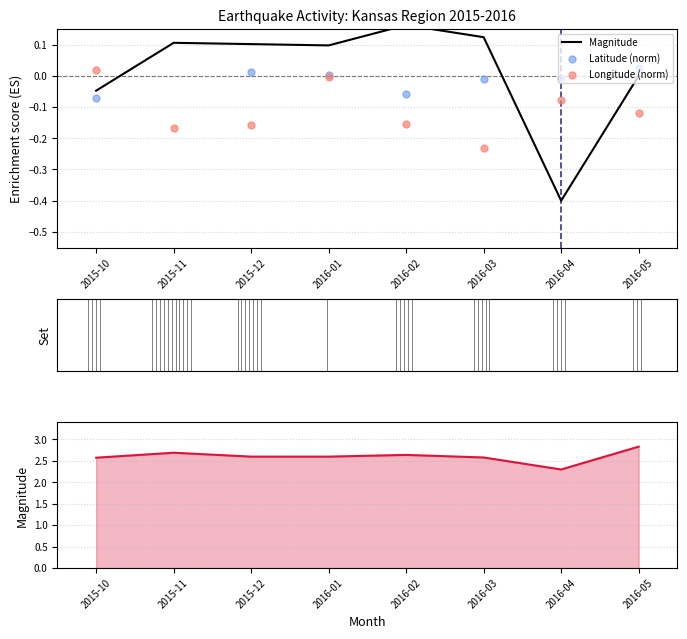

Which series contains the lowest Y value?

Magnitude